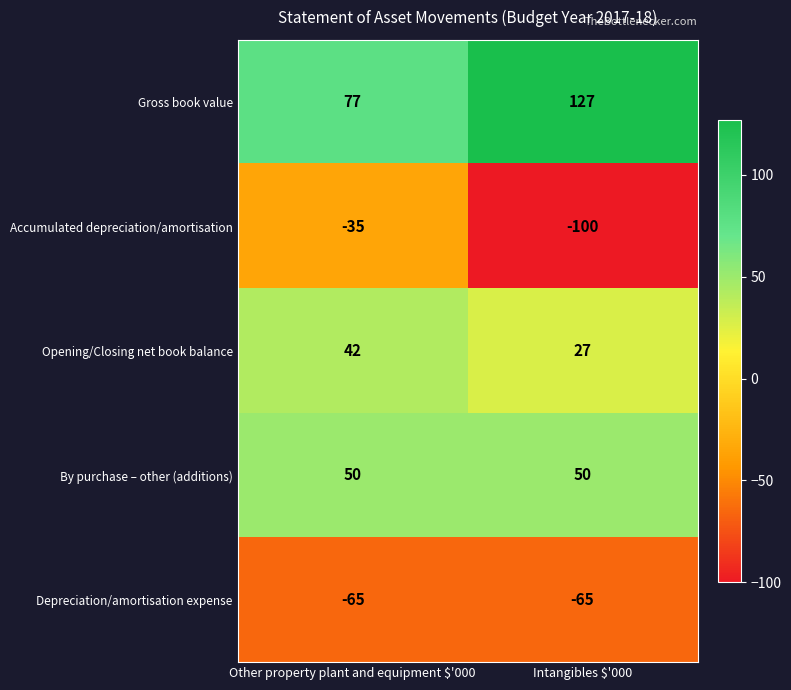

True or false: Gross book value has a value of 34 at Intangibles $'000.

False